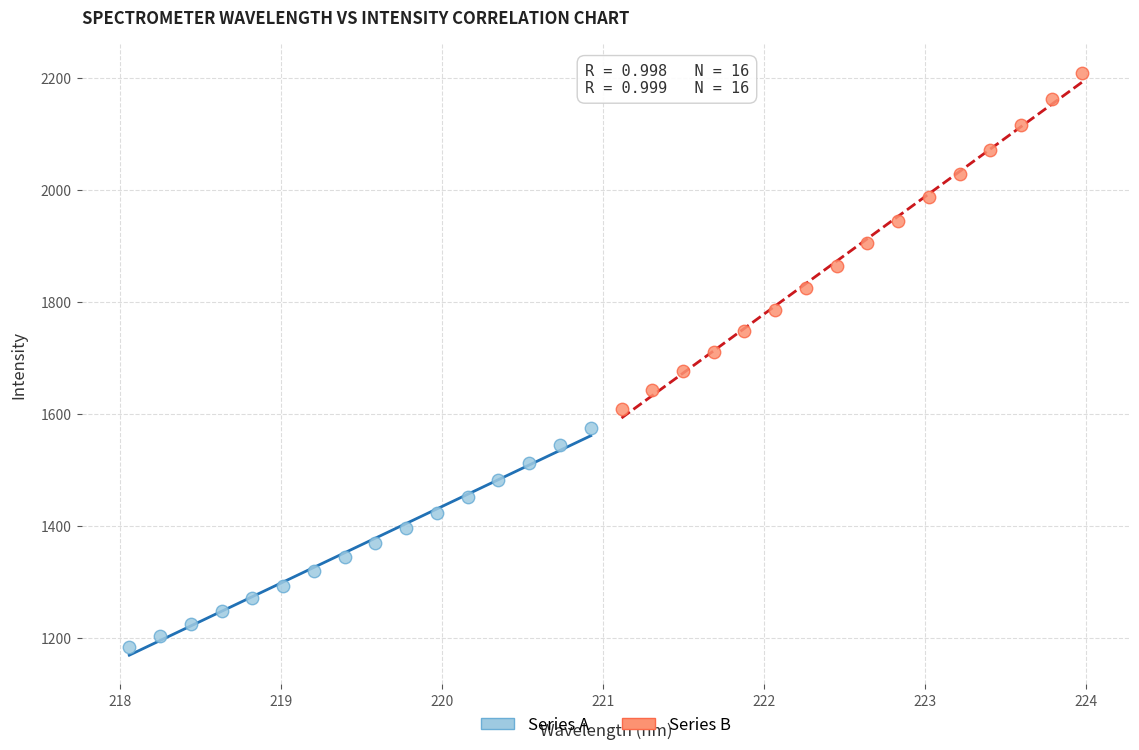

Which series contains the highest Y value?

Series B